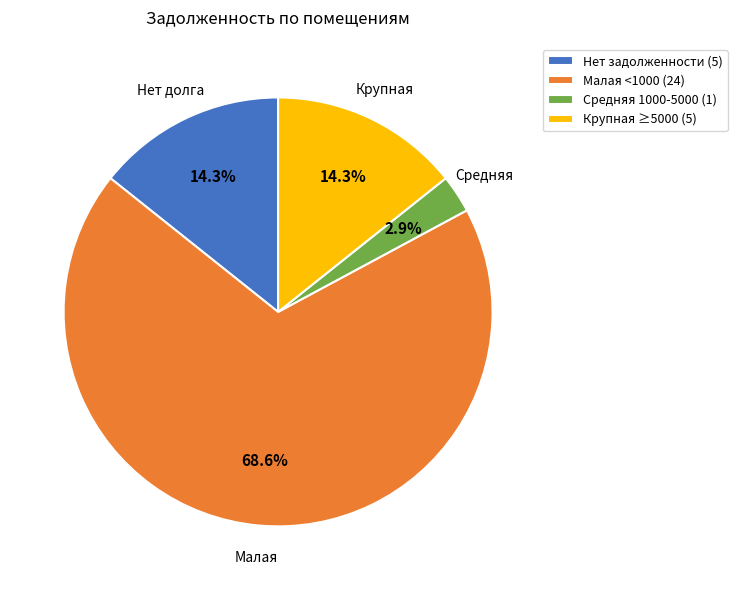

How much of the chart is everything except Крупная ≥5000 (5)?

85.7%